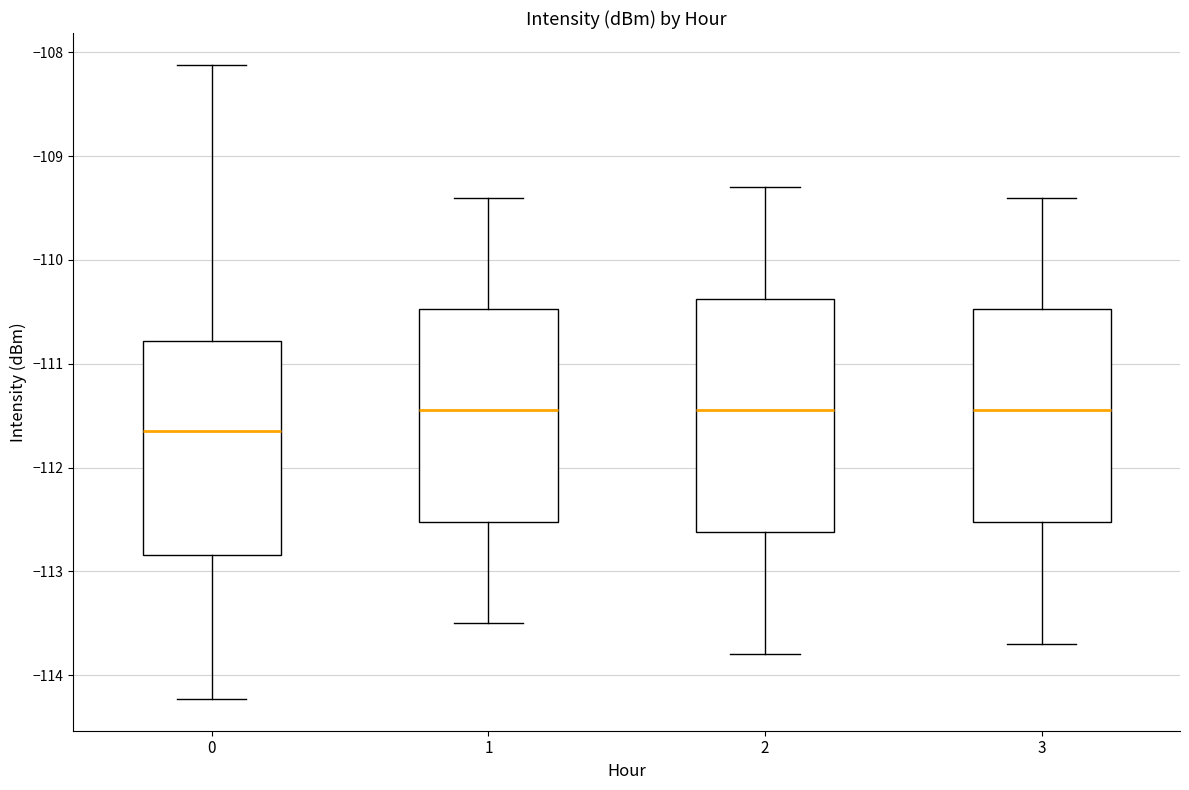

Reading left to right, read every box against the y-axis: the position of its median line, the range the box covers, and the ends of its whiskers. The values are not printed on the chart, so give them approximately, as read against the axis.

0: median -111.6, box -112.8 to -110.8, whiskers -114.2 to -108.1
1: median -111.4, box -112.5 to -110.5, whiskers -113.5 to -109.4
2: median -111.4, box -112.6 to -110.4, whiskers -113.8 to -109.3
3: median -111.4, box -112.5 to -110.5, whiskers -113.7 to -109.4